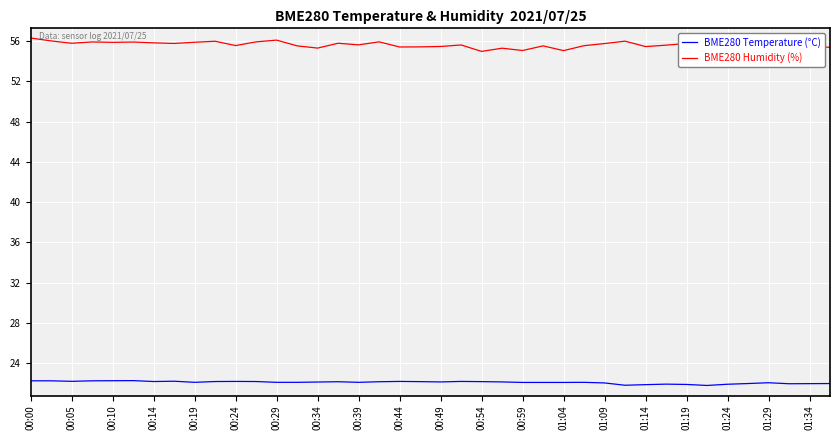

Rank the series by their maximum value, from lowest to highest.

BME280 Temperature (°C), BME280 Humidity (%)